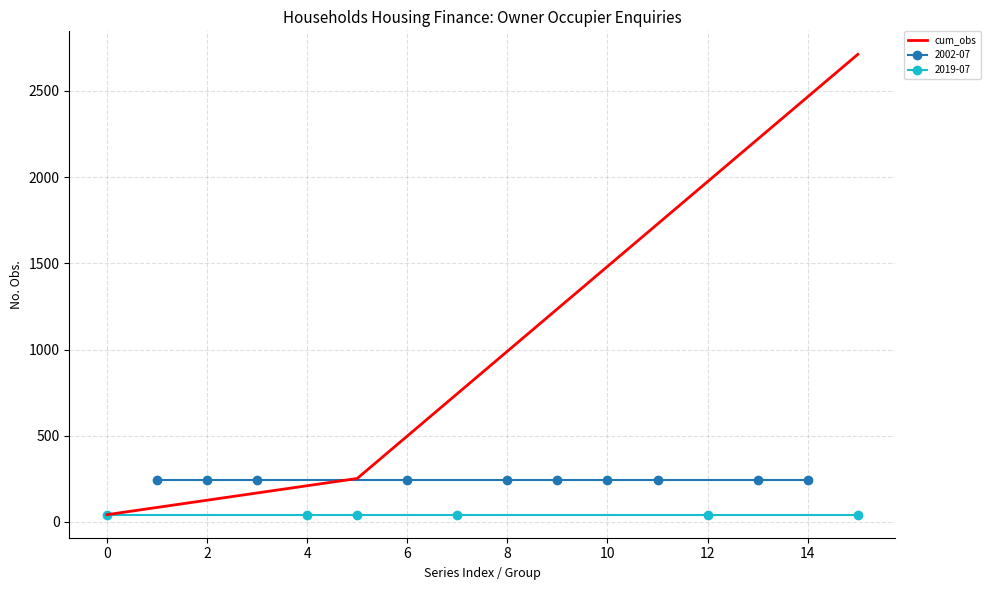

The value of cum_obs at 8 is 990. True or false?

True